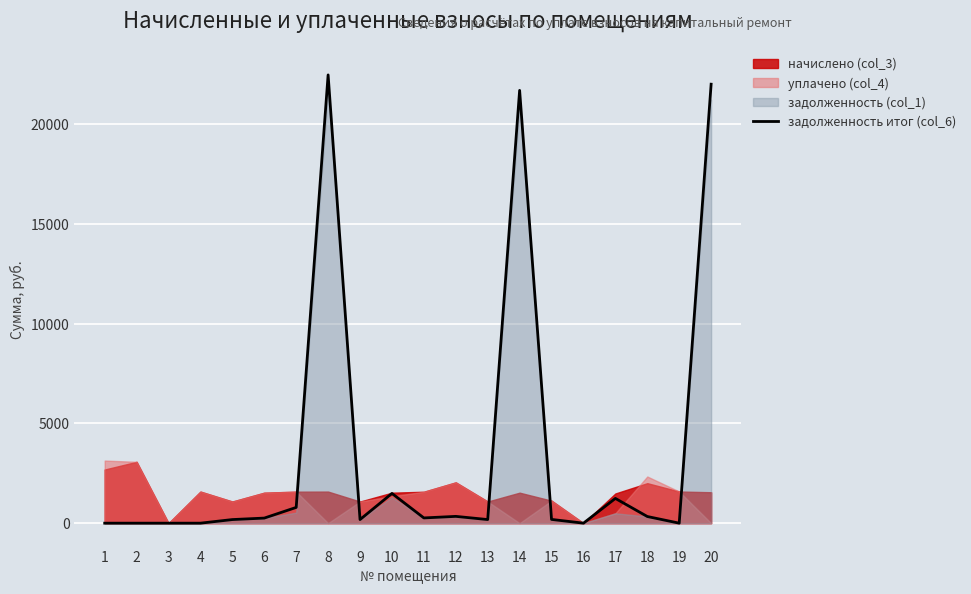

What is the difference between the maximum and minimum values?

22487.0